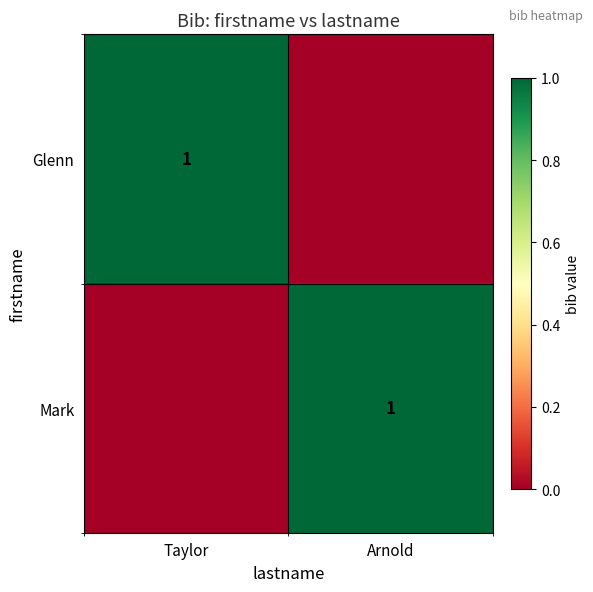

The Mark series shows 1 at Arnold. True or false?

True